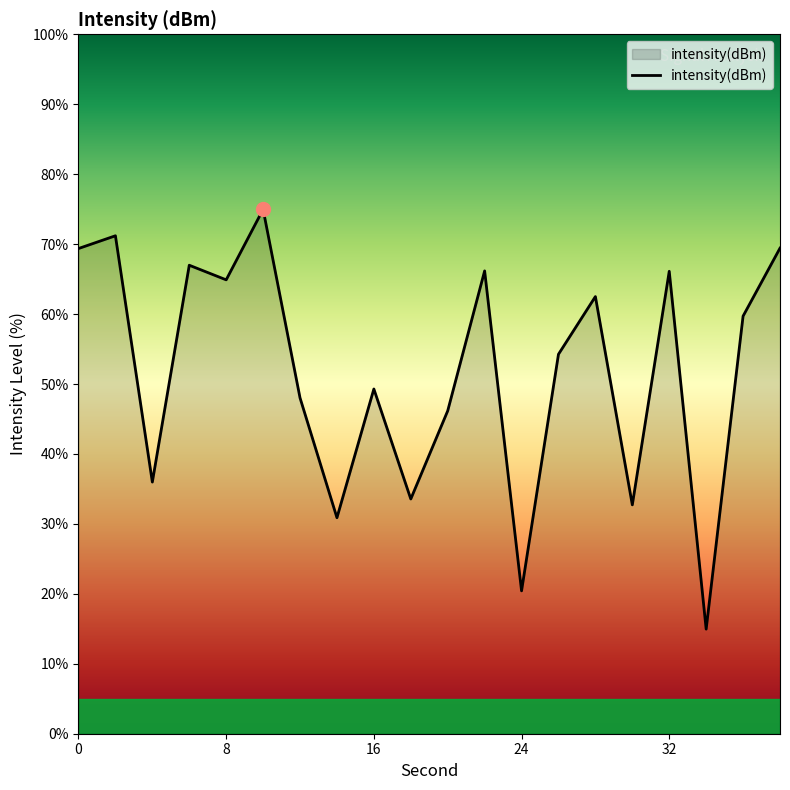

What is the smallest value displayed?

15.0